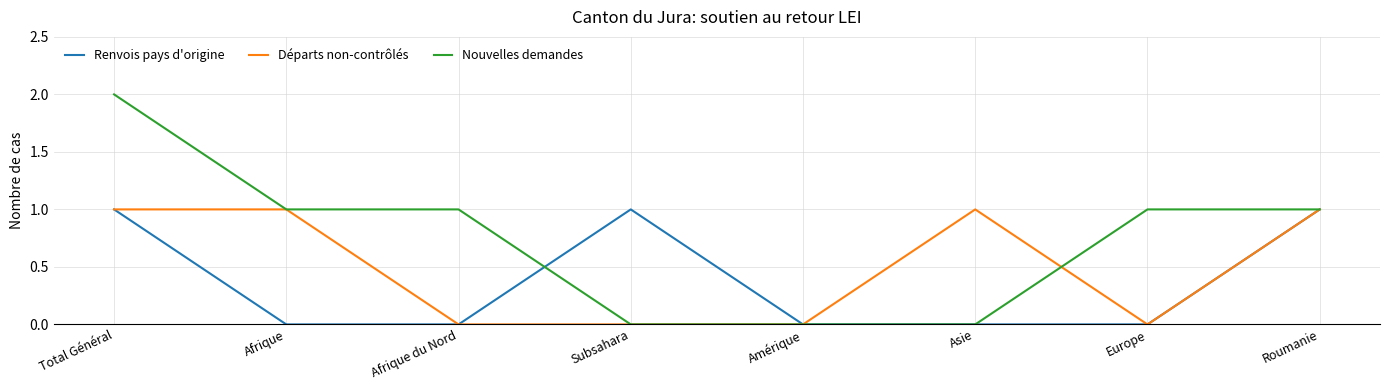

What is the maximum value shown in the chart?

2